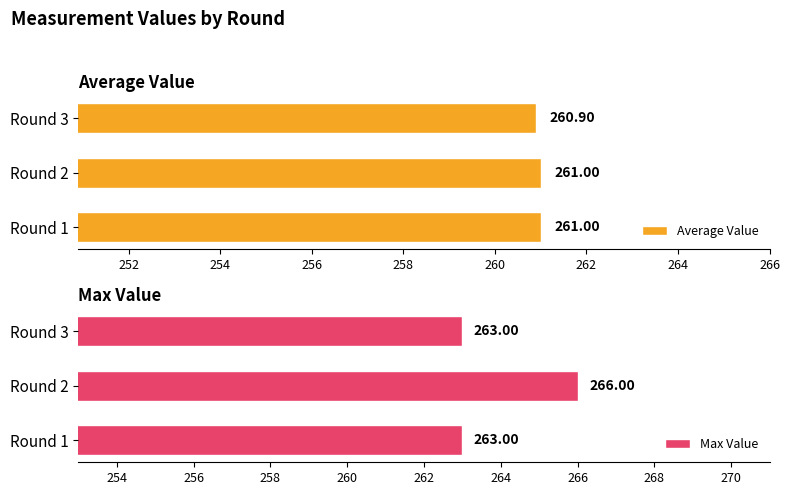

Count the Average Value values in the range 260 to 261.

3